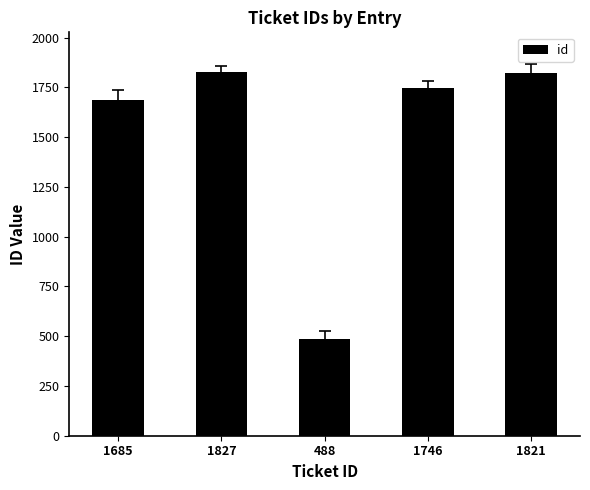

What position from the right is 1685?

5